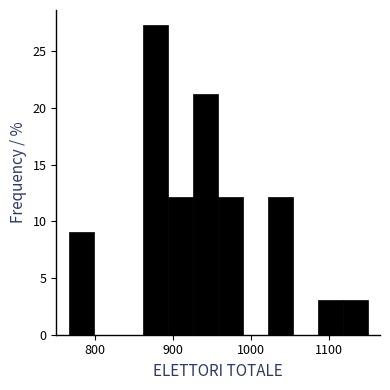

Around what value on the x-axis is the tallest bar? Give the approximate position of its centre, as read against the axis.

880